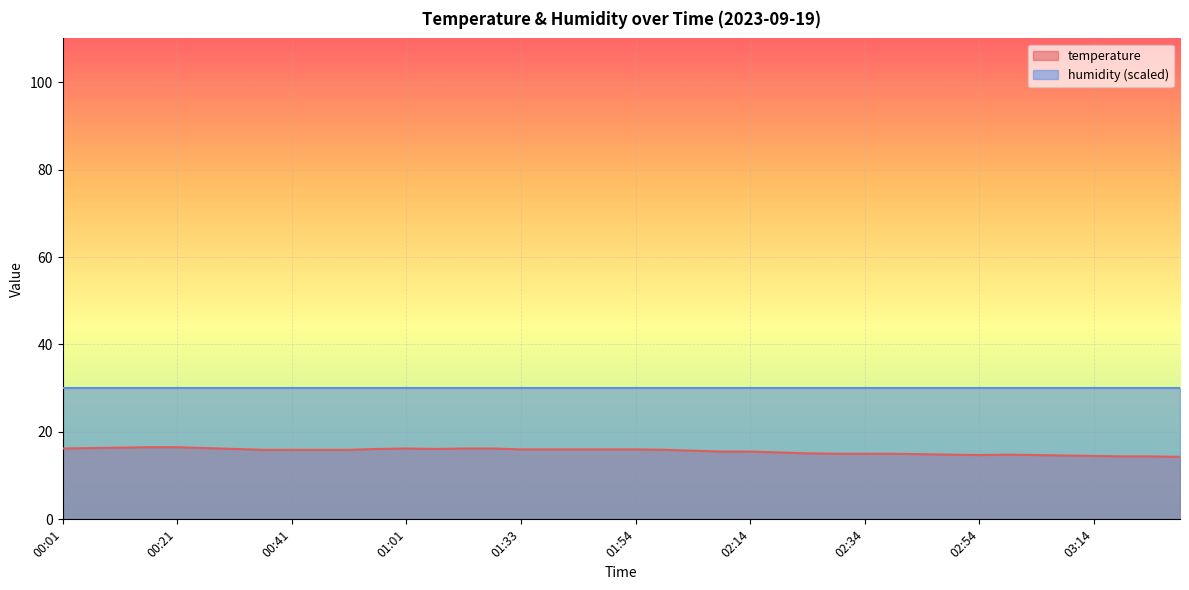

The chart shows a value of 26.5 at 02:34. True or false?

False